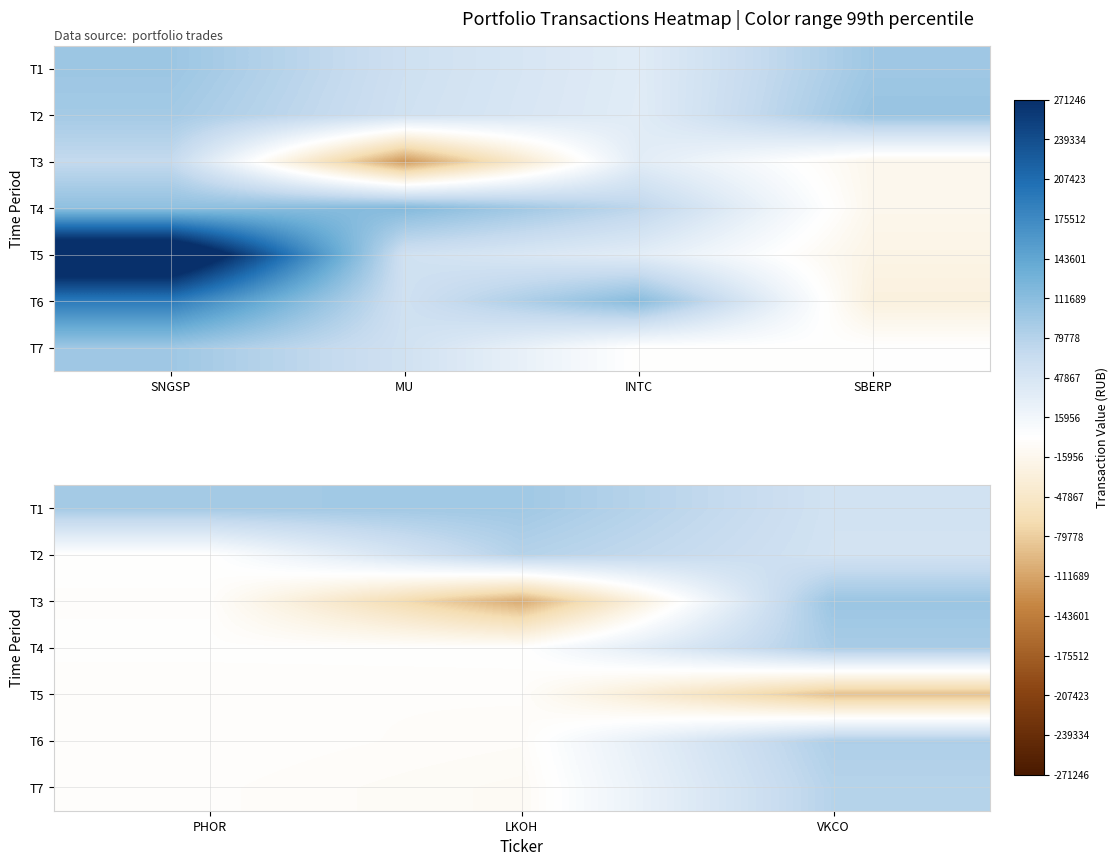

What is the total value across all series at LKOH?

48424.5